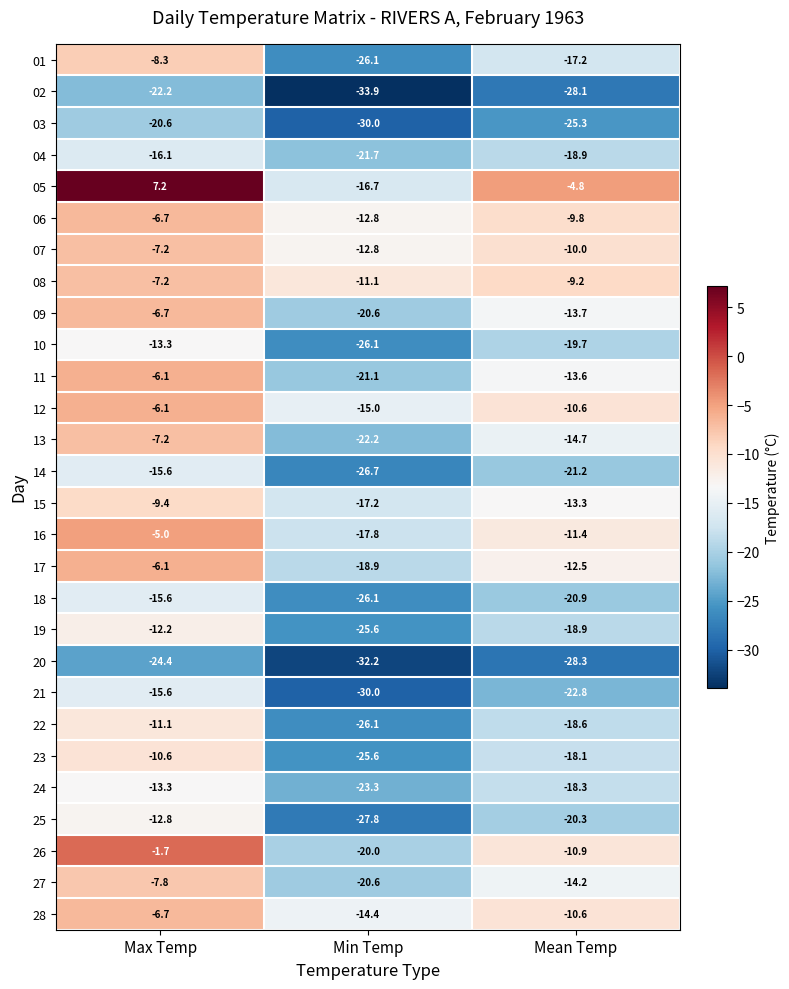

What is the lowest value of the 13 series?

-22.2